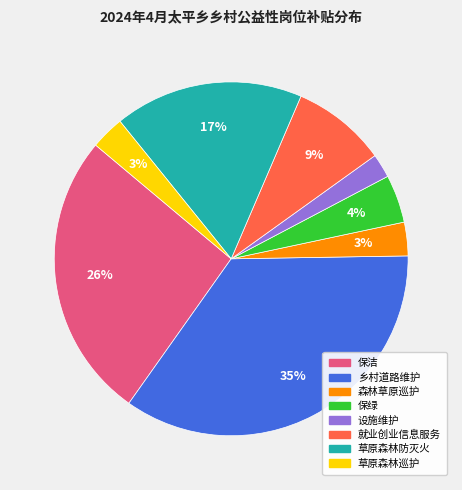

How many segments does this pie chart have?

8